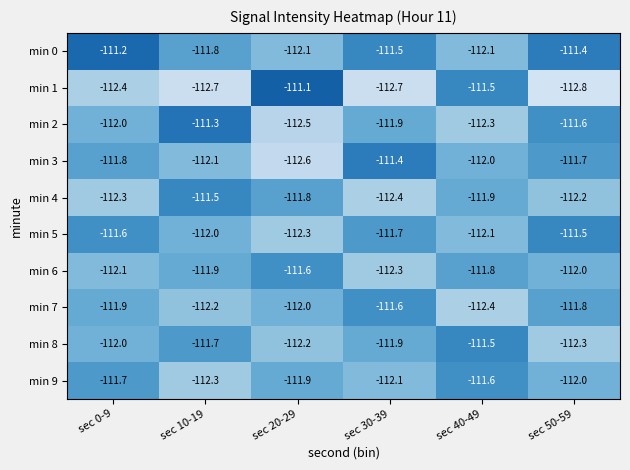

Which series has the widest spread of values?

min 1